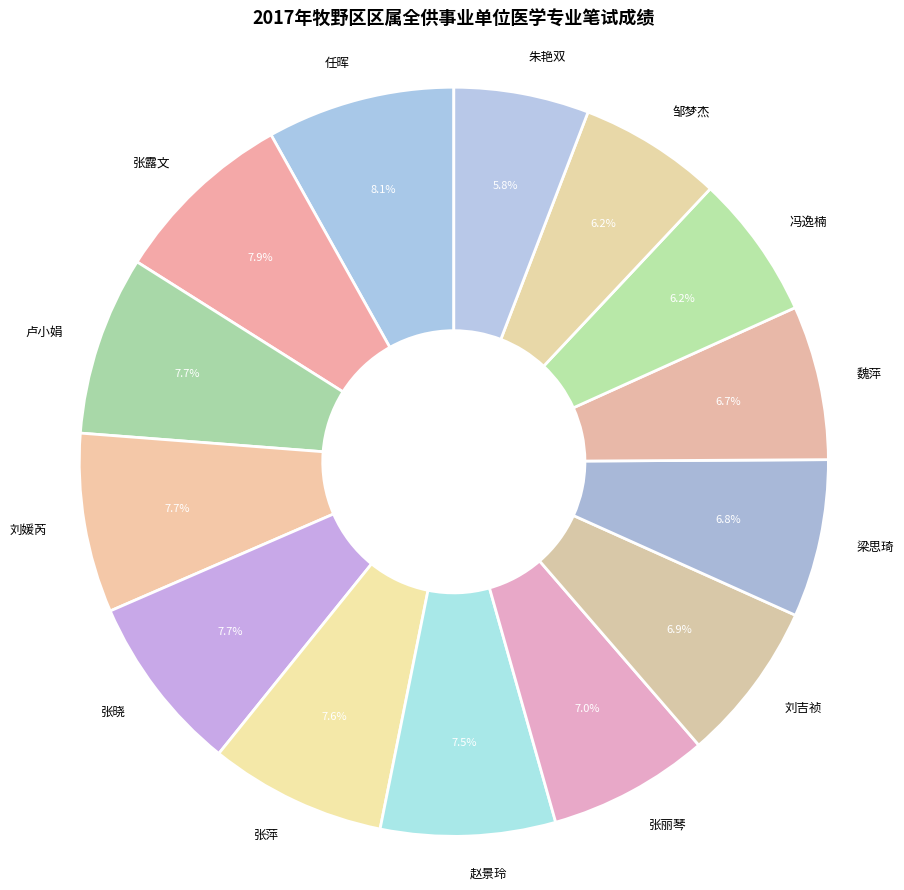

Is the sum of 卢小娟 and 张丽琴 greater than half?

No